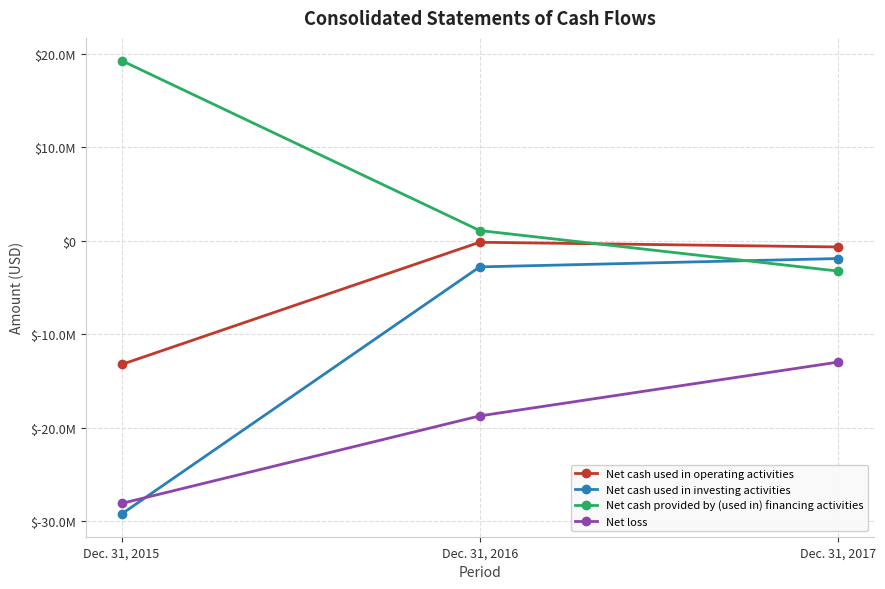

Between Dec. 31, 2017 and Dec. 31, 2016, which is larger?

Dec. 31, 2016